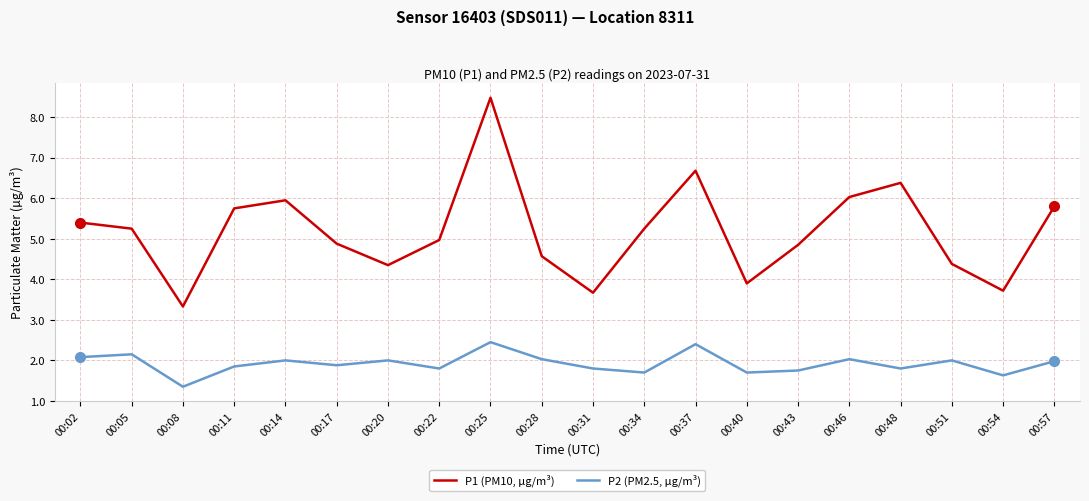

Count the number of data series in this chart.

2